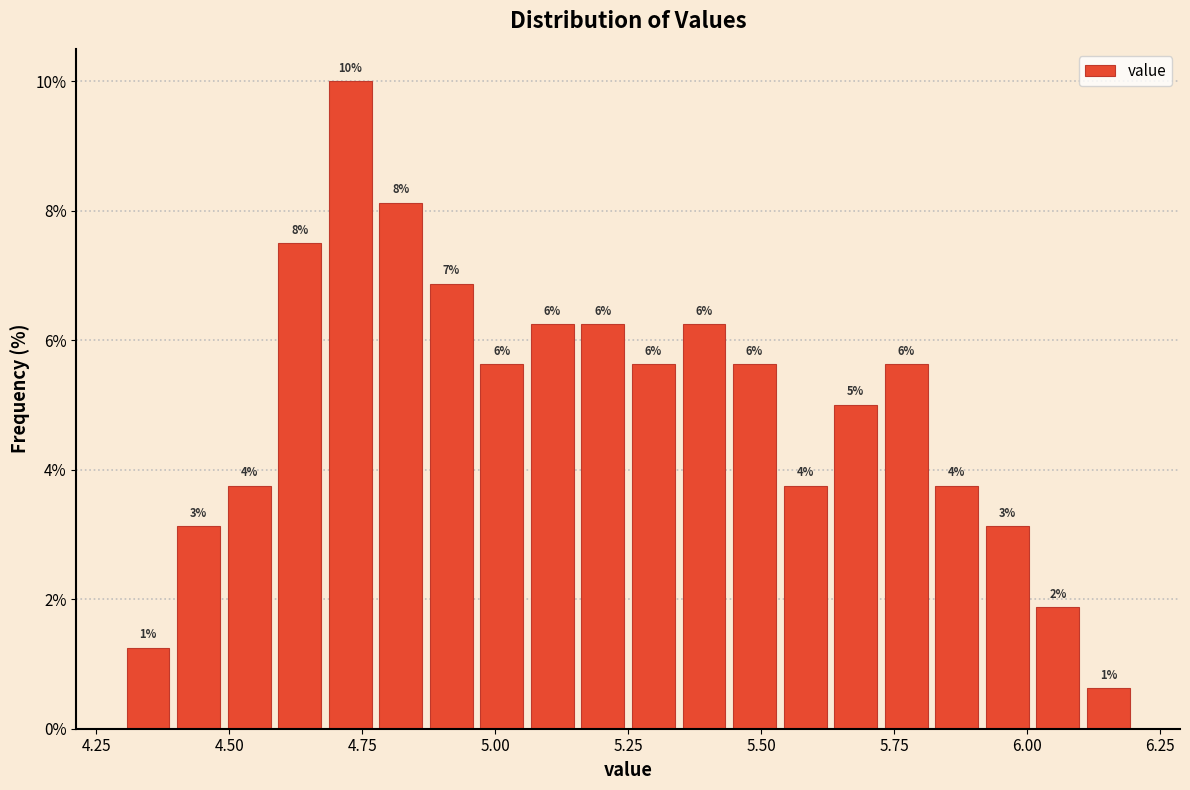

Around what value on the x-axis is the tallest bar? Give the approximate position of its centre, as read against the axis.

4.75